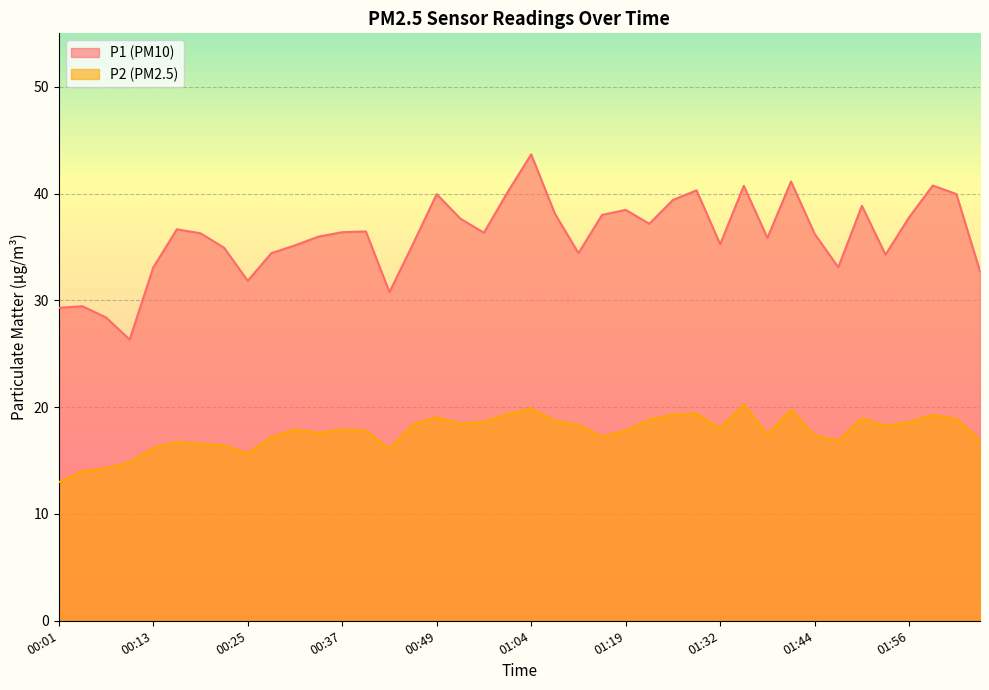

What is the sum of all P2 values?

706.3